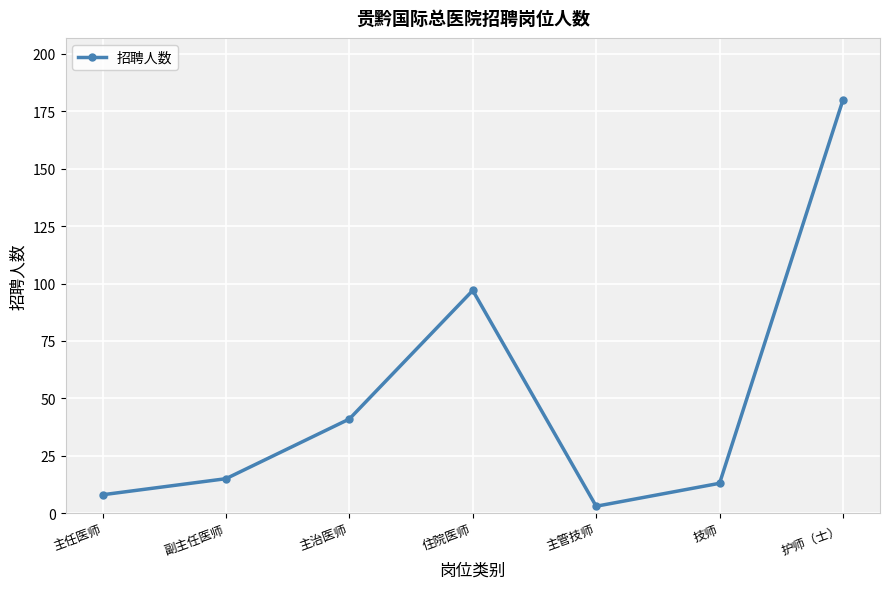

What is the smallest value displayed?

3